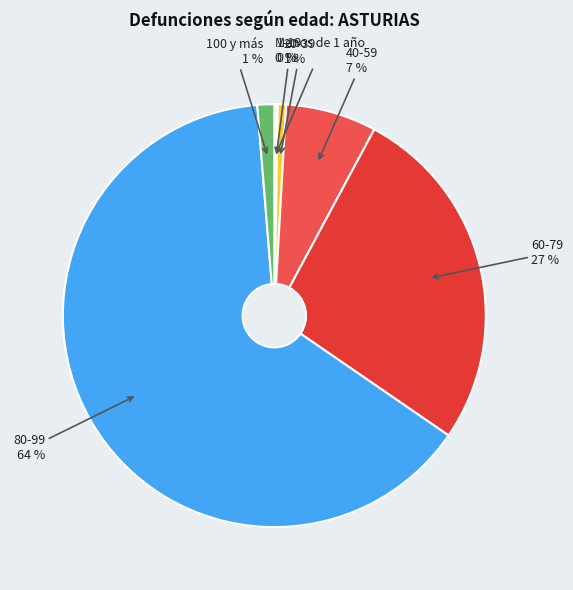

Do 80-99 64 % and 60-79 27 % together represent more than half of the pie?

Yes